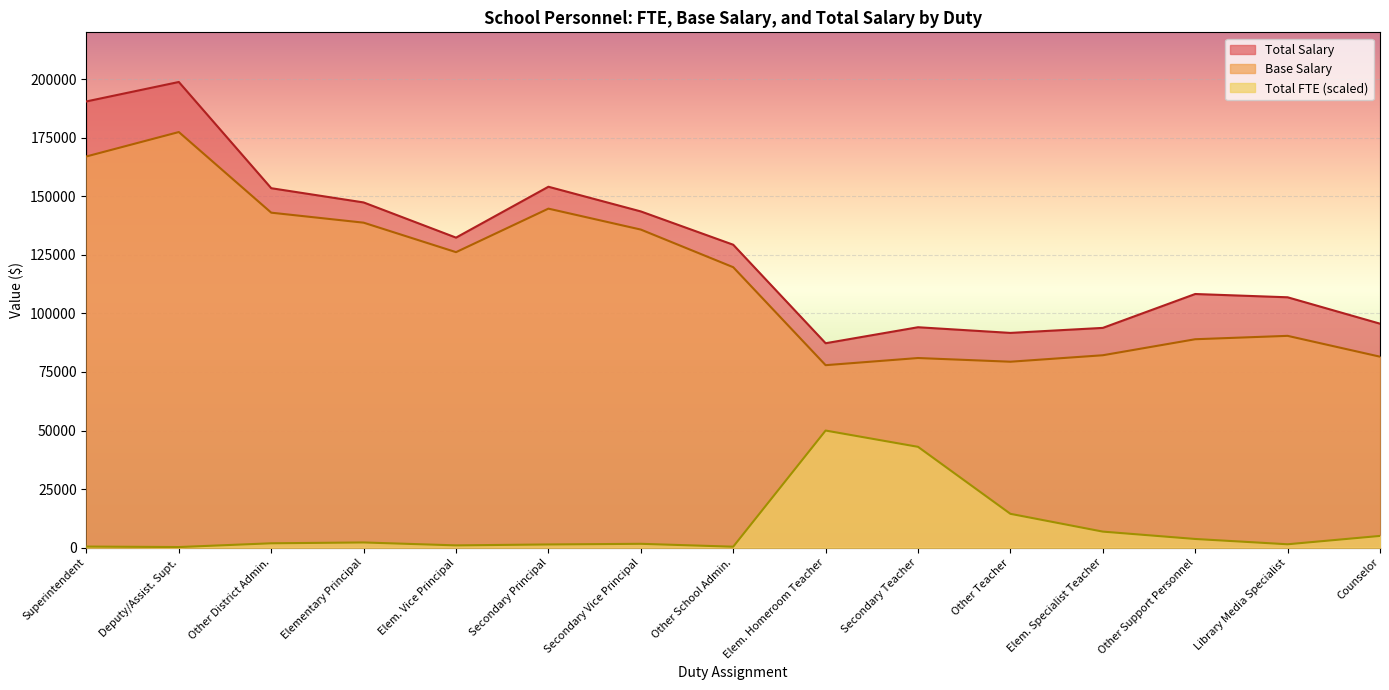

How many lines are shown in the chart?

3